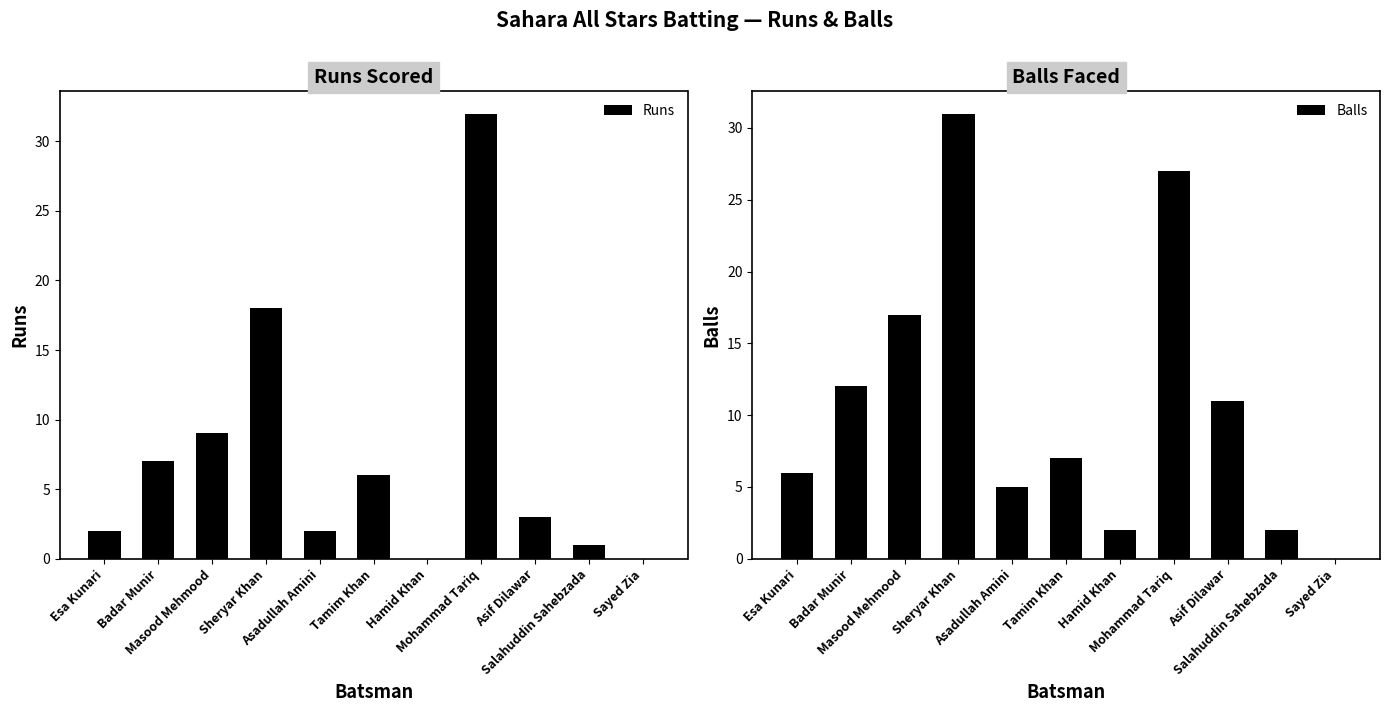

The Balls series shows 3 at Hamid Khan. True or false?

False